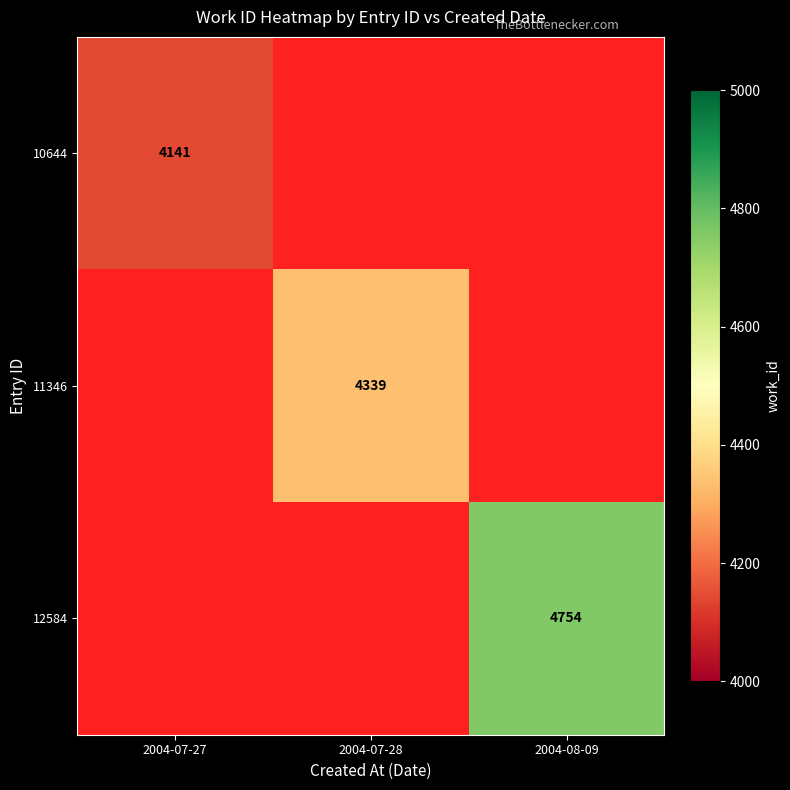

At which category does the chart reach its peak across all series?

2004-08-09